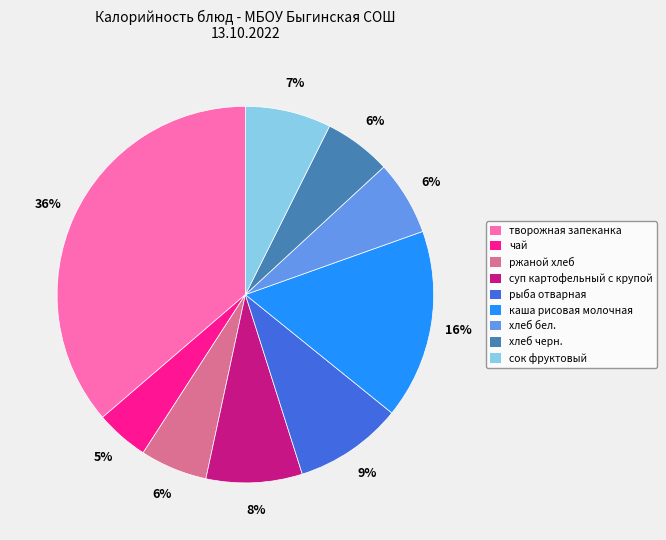

To the nearest percent, what is the average slice percentage?

11%